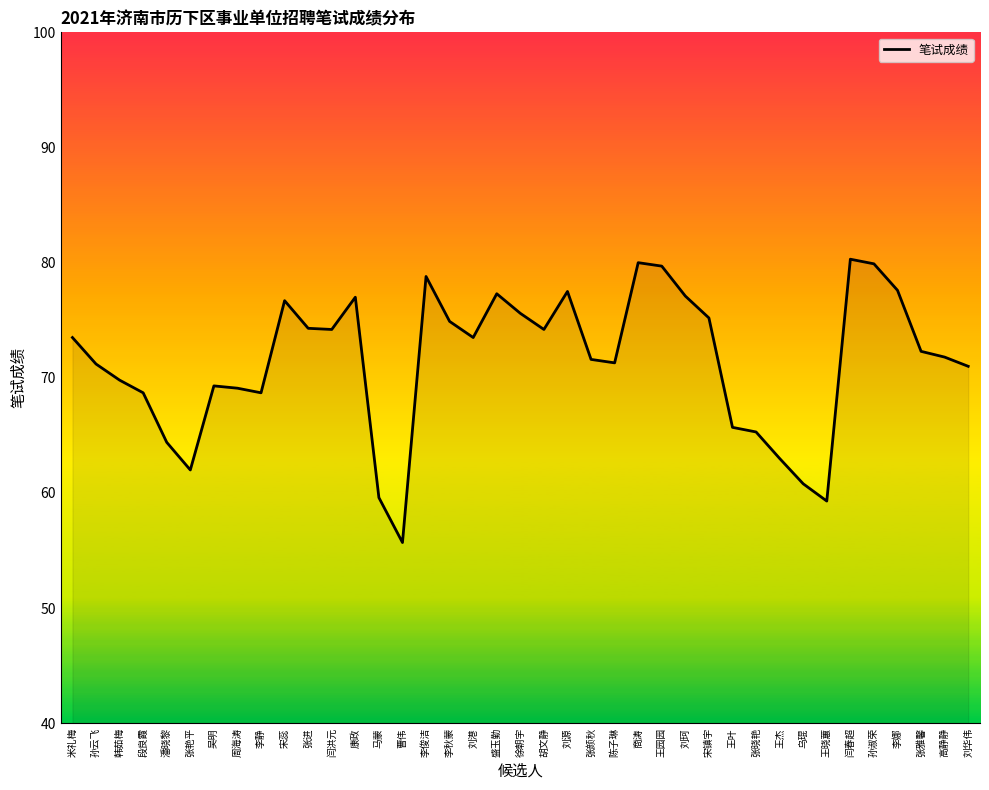

At which category does the chart reach its minimum across all series?

曹伟